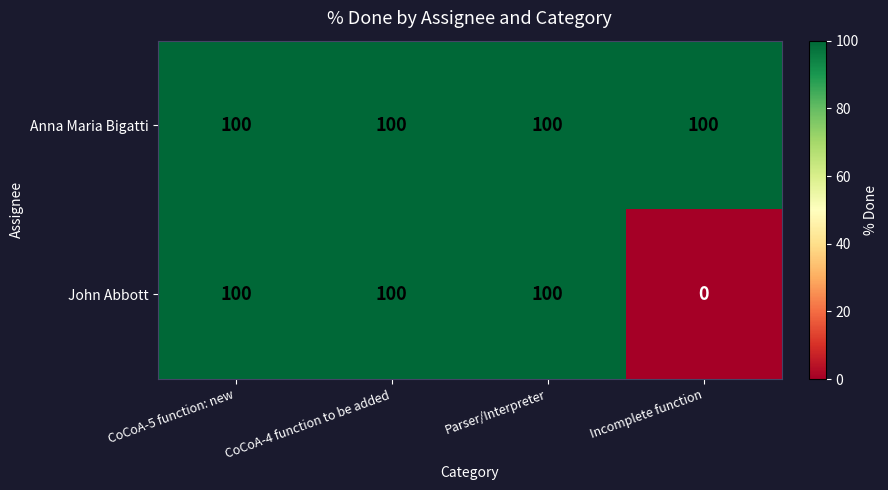

What is the total value across all series at CoCoA-5 function: new?

200